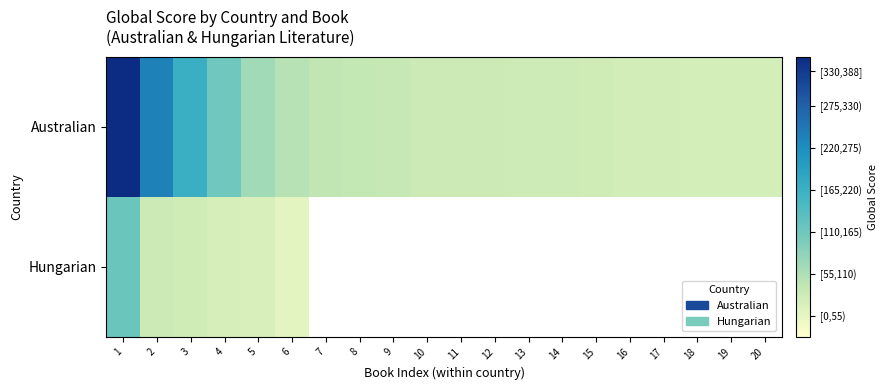

Which series changed the most between 1 and 14?

Australian